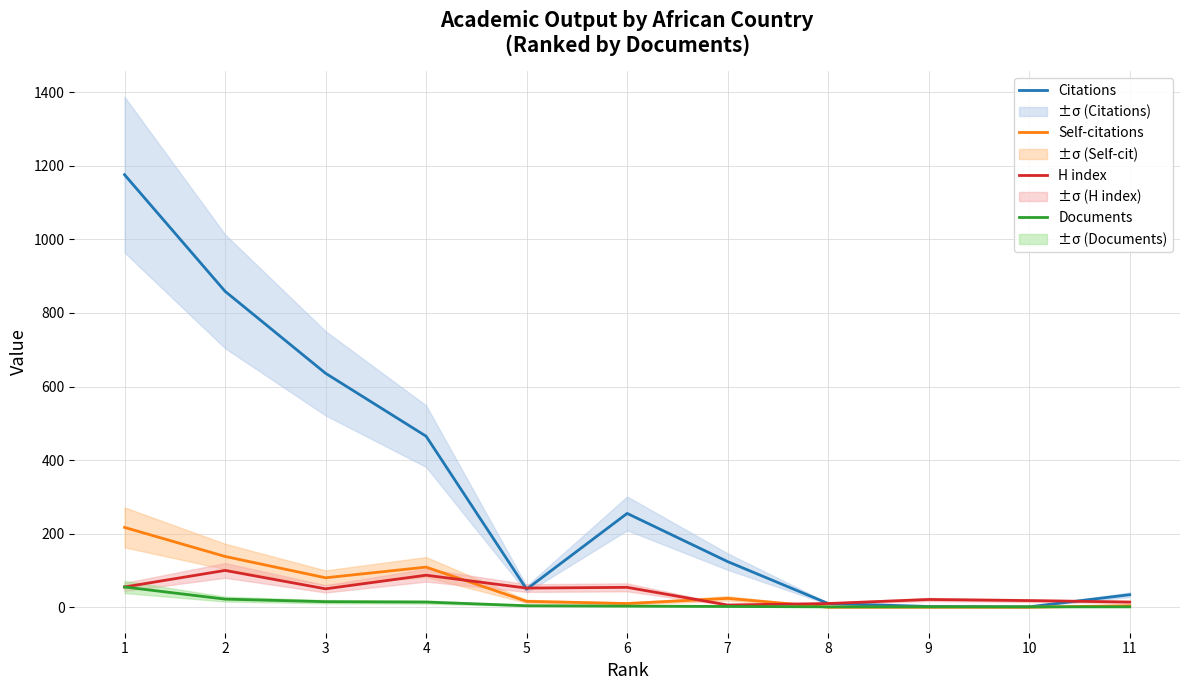

Which has a higher value, 5 or 10?

5